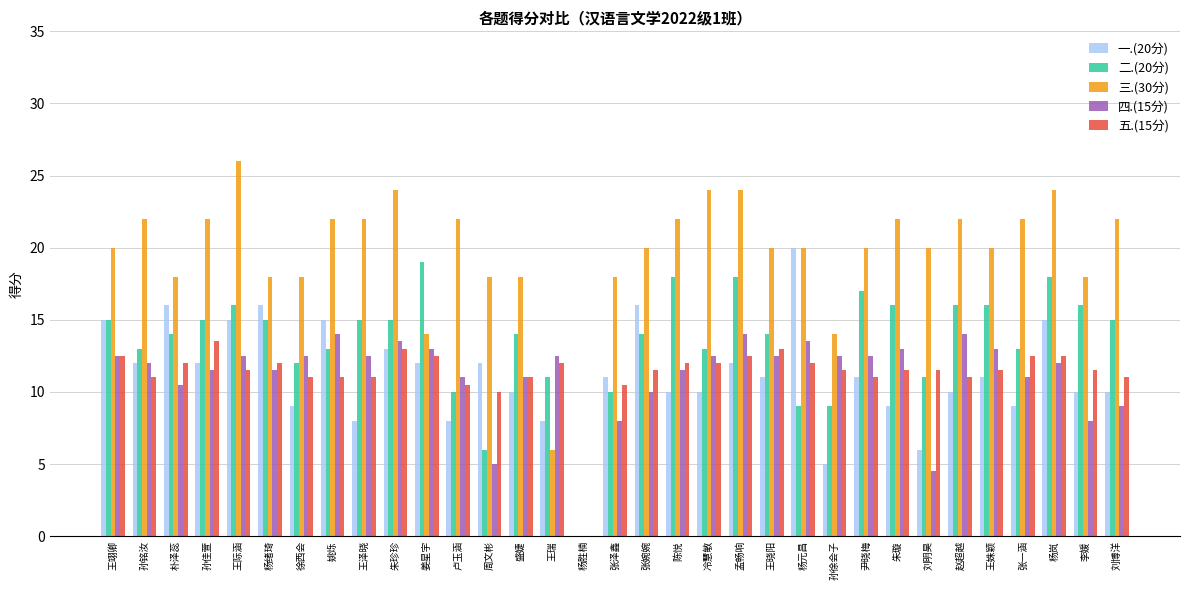

Is it true that 三.(30分) equals 20.0 at 王晓阳?

True